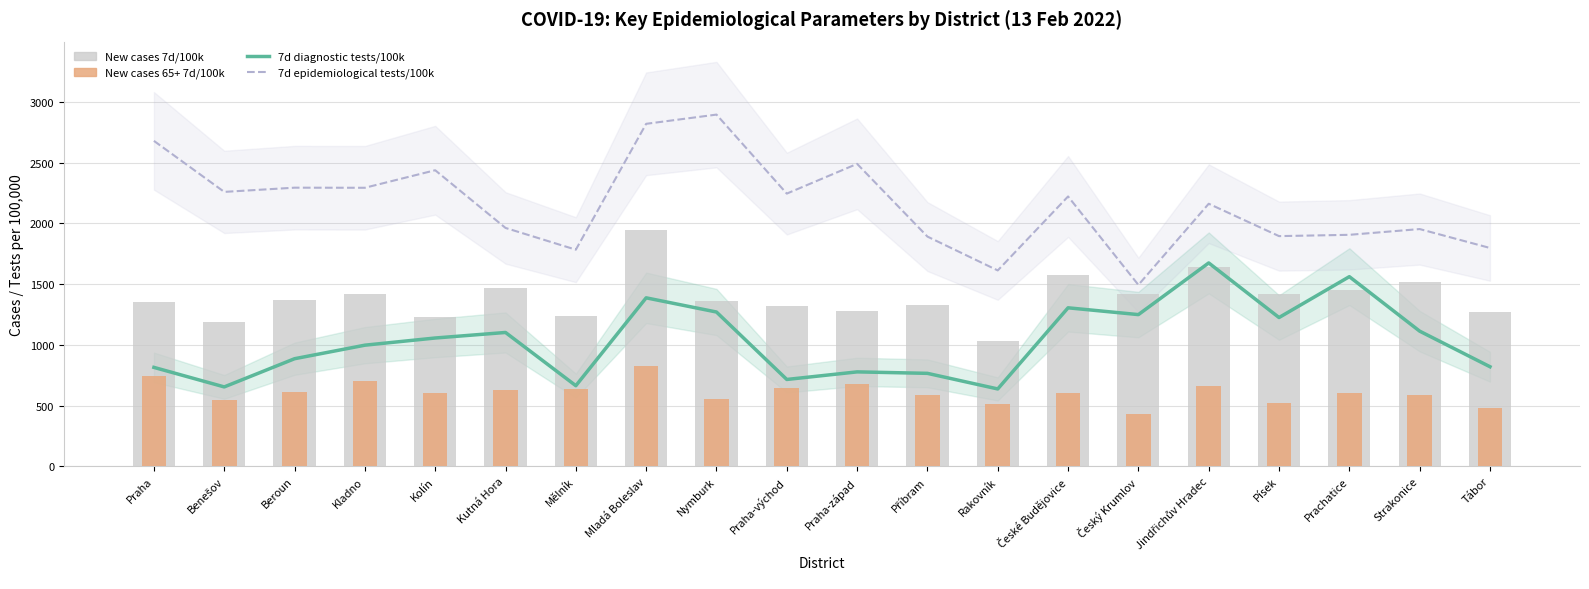

The value of 7d diagnostic tests/100k at Příbram is 765.4. True or false?

True